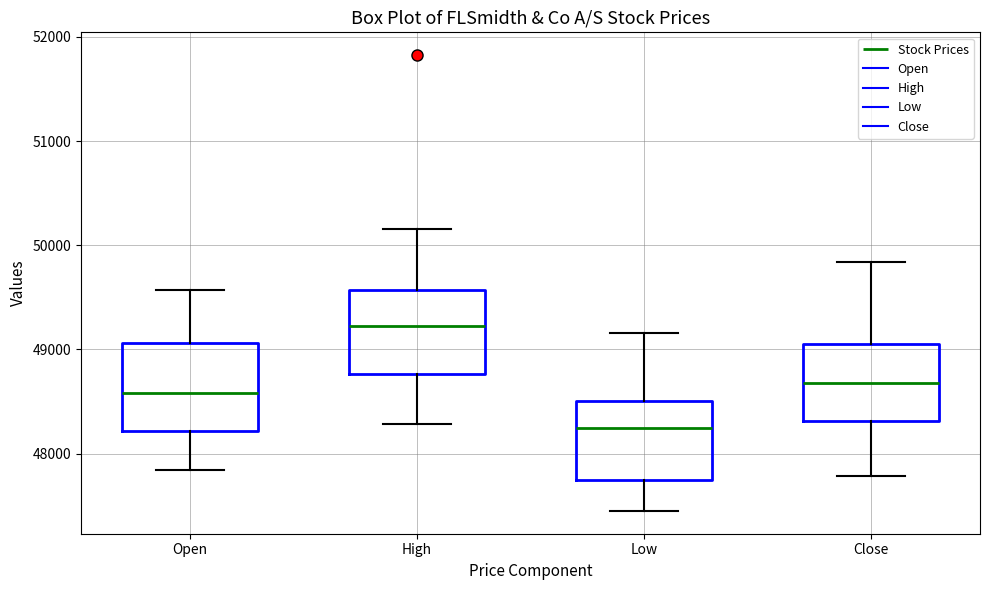

Reading left to right, transcribe this box plot: for each box, give where its median line is, the range the box spans, and where its two whiskers end, as read against the y-axis. The values are not printed on the chart, so give them approximately, as read against the axis.

Open: median 48600, box 48200 to 49100, whiskers 47800 to 49600
High: median 49200, box 48800 to 49600, whiskers 48300 to 50200
Low: median 48200, box 47800 to 48500, whiskers 47500 to 49200
Close: median 48700, box 48300 to 49100, whiskers 47800 to 49800